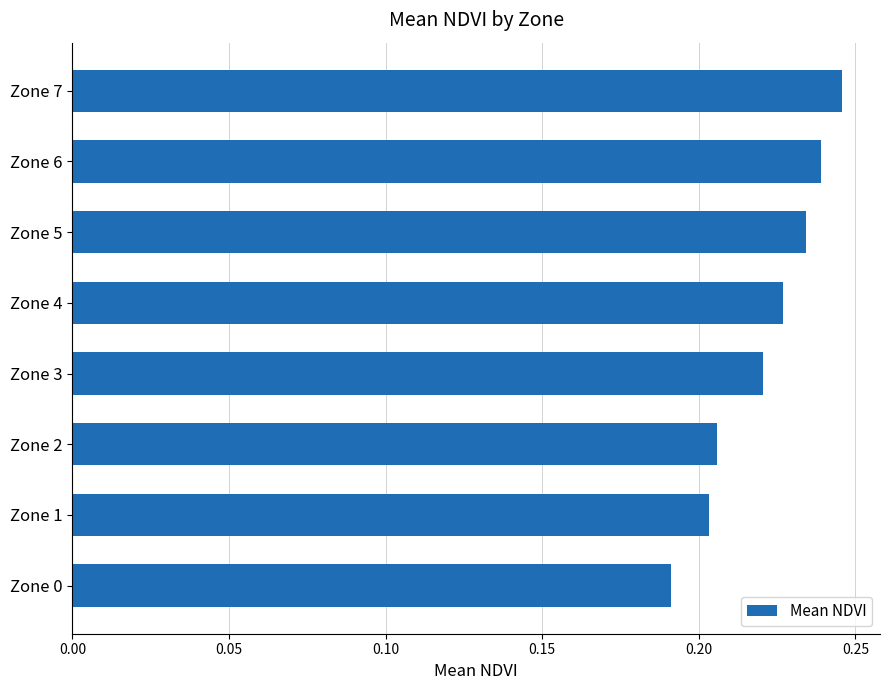

What is the sum of the values at Zone 3 and Zone 2?

0.4